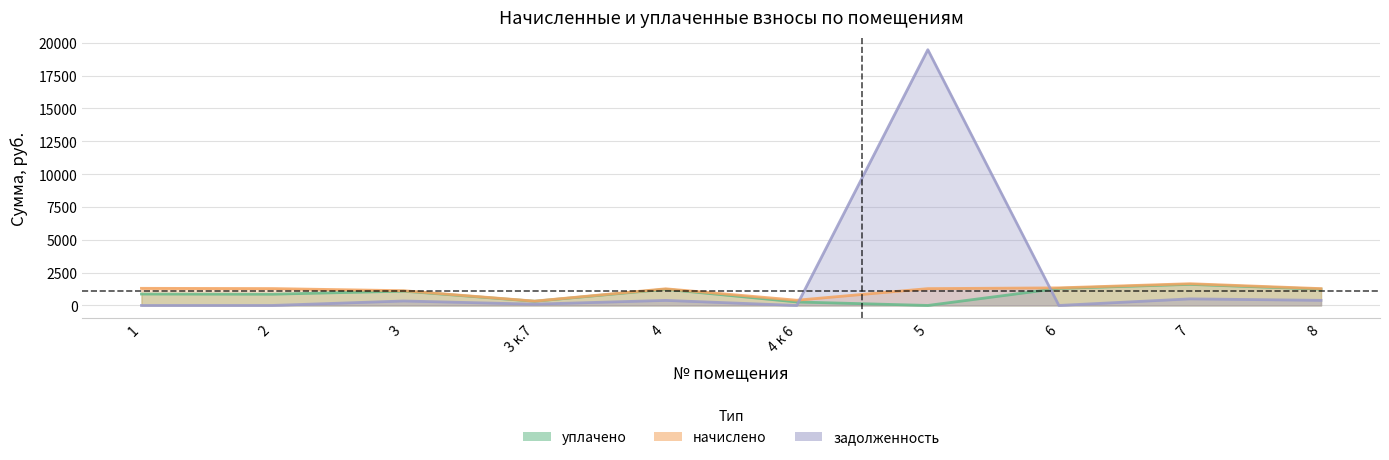

What is the spread (max minus min) of values at 7?

1155.1